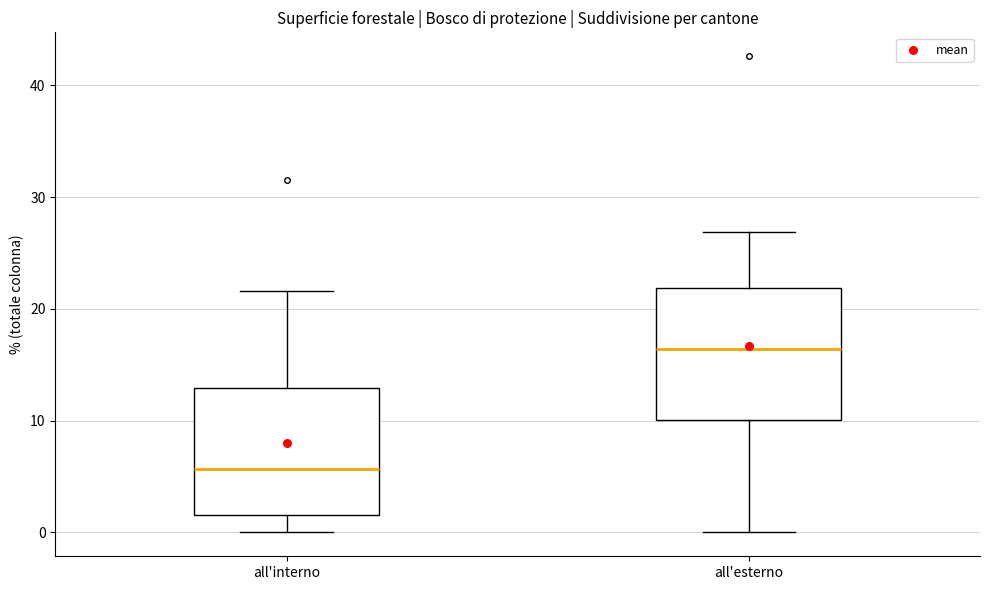

Which box has the highest median line?

all'esterno